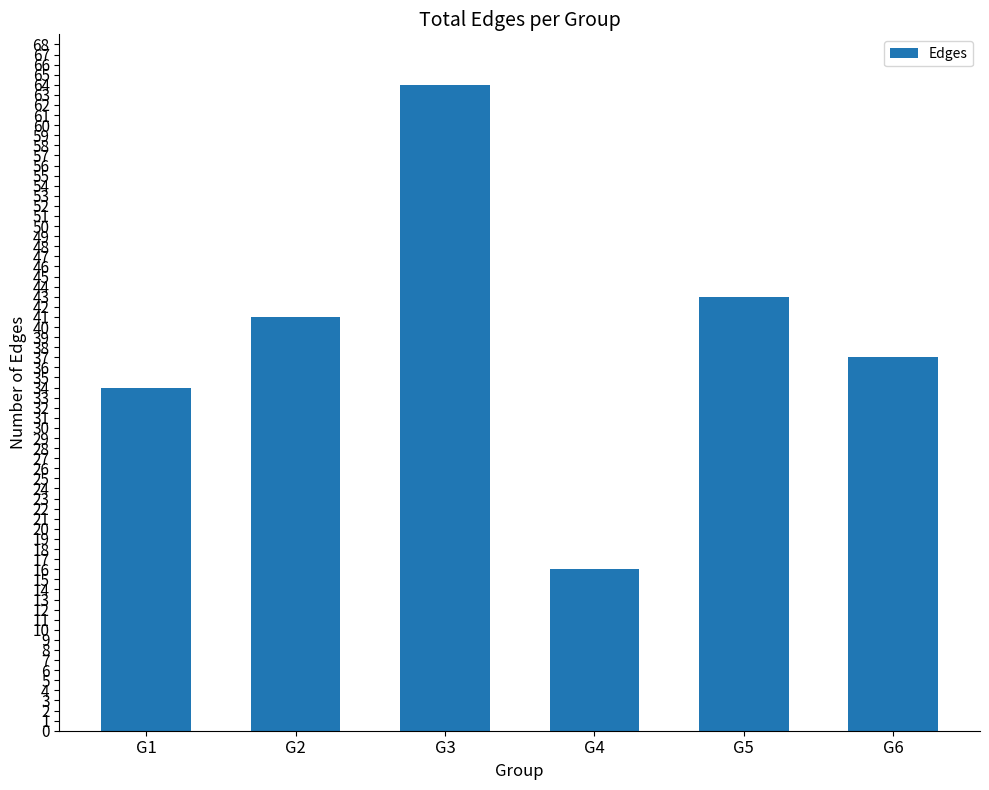

Reading right to left, transcribe all the data shown in this chart.

37	43	16	64	41	34